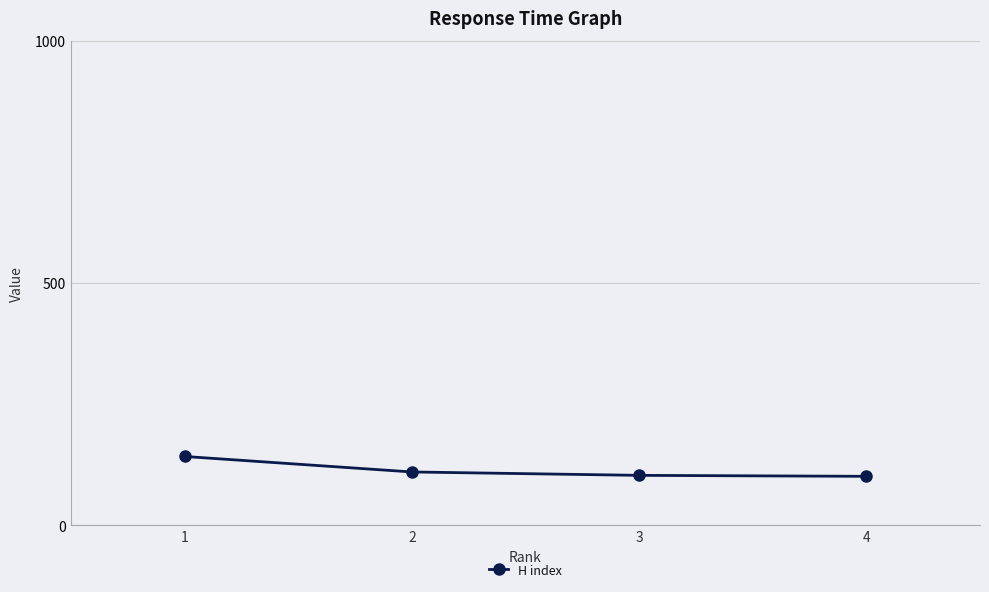

What is the average value?

114